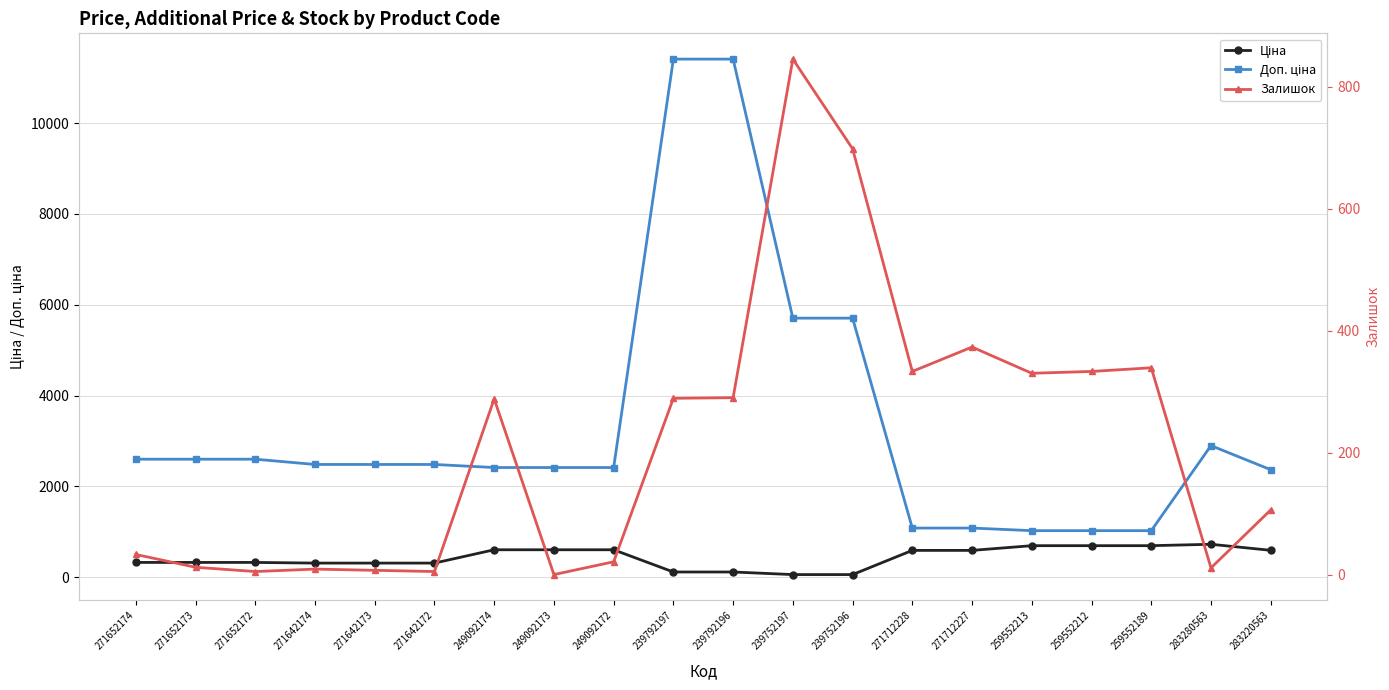

The Ціна series shows 57.0 at 239752197. True or false?

True